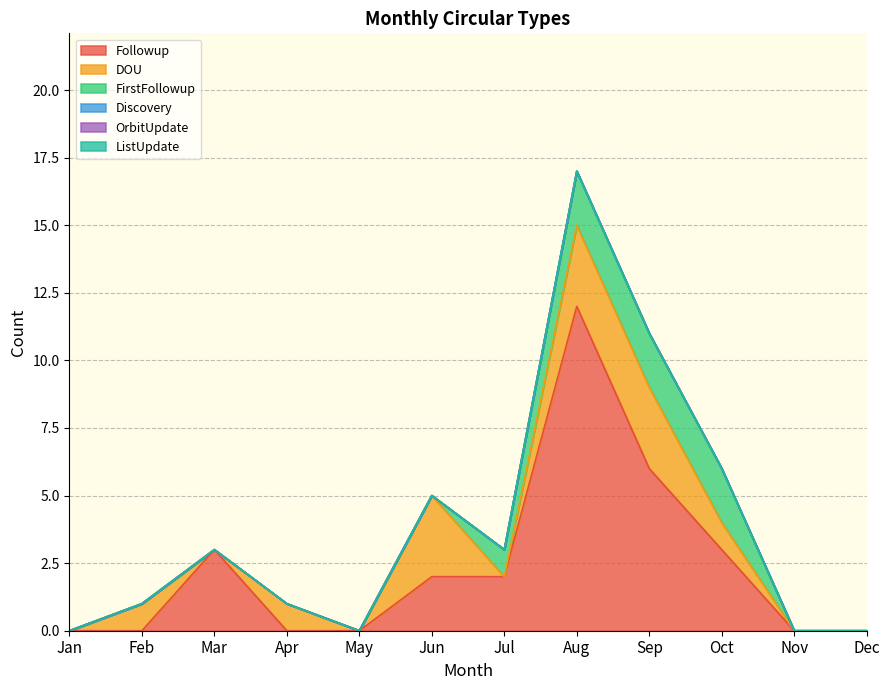

What is the total value across all series at Feb?

1